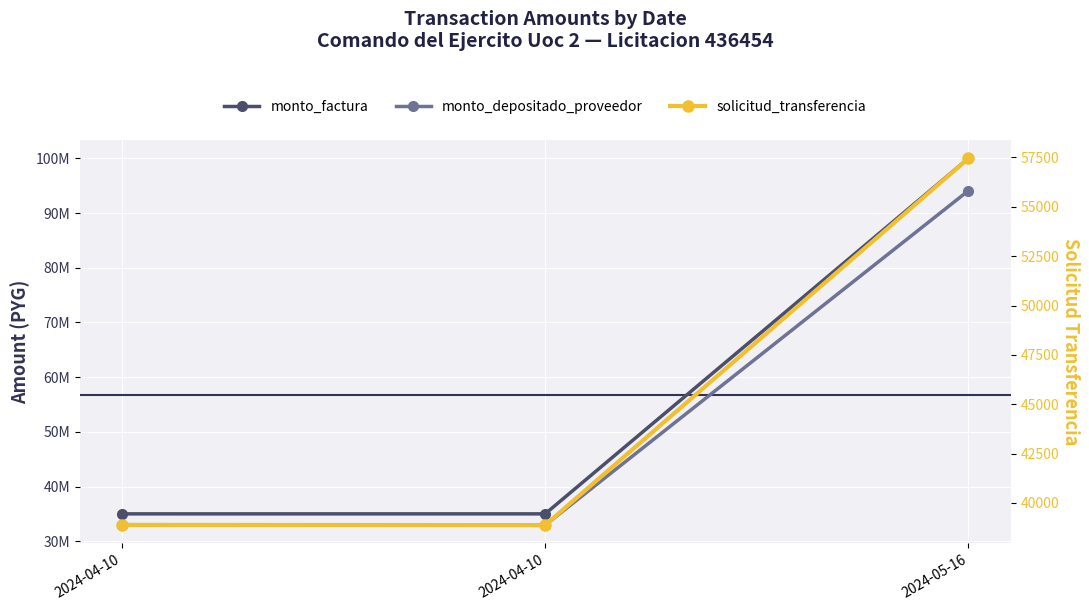

Is the value of monto_factura at 2024-04-10 greater than the value of solicitud_transferencia at 2024-04-10?

Yes